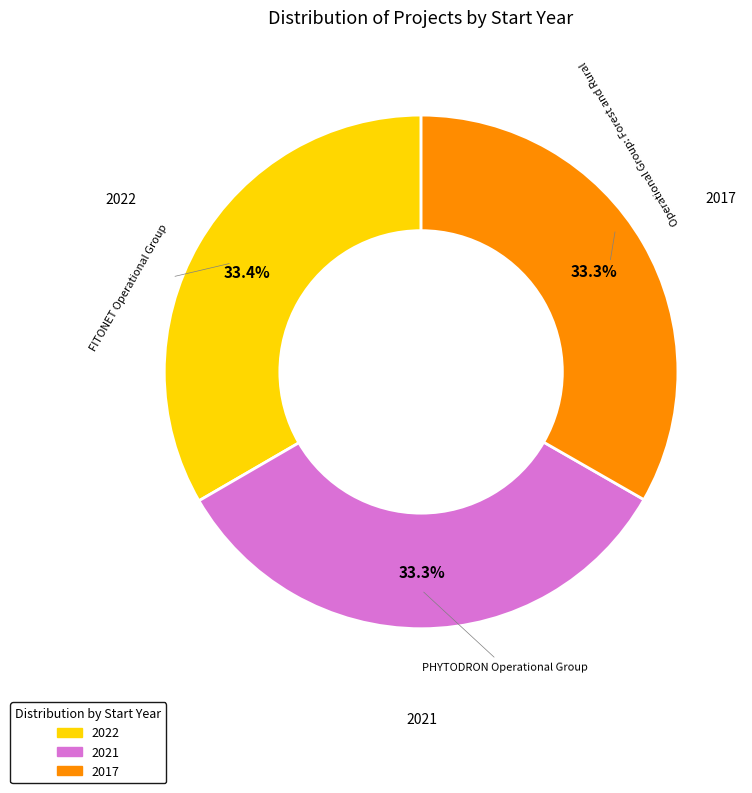

Is there any slice that represents more than half of the pie?

No